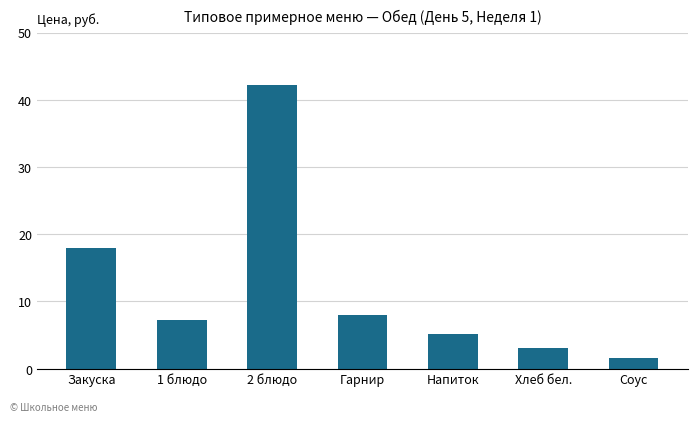

How many bars are there in total?

7